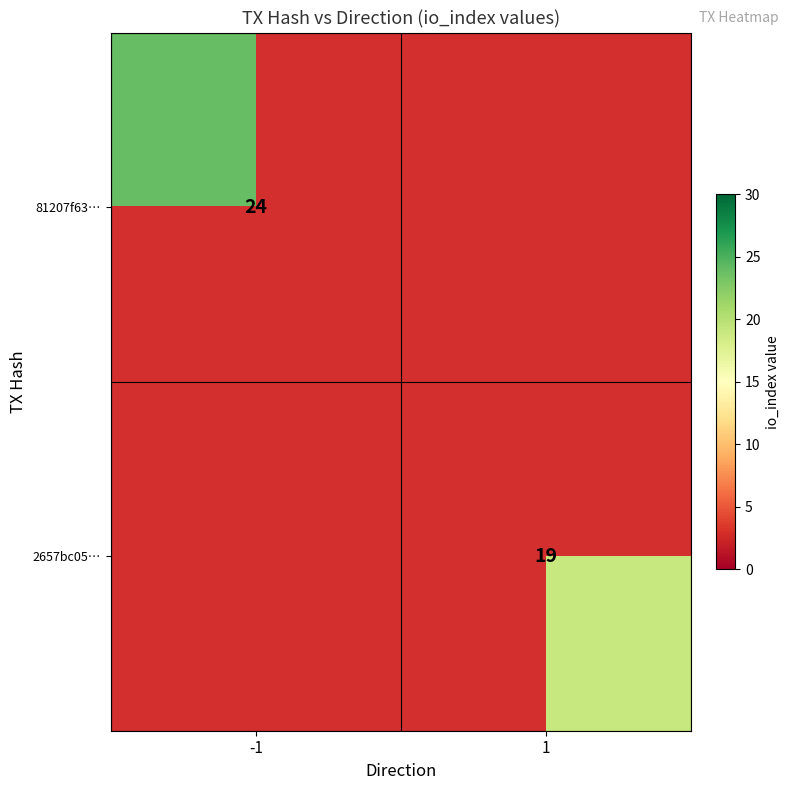

Is it true that 2657bc05… equals 28.6 at 1?

False